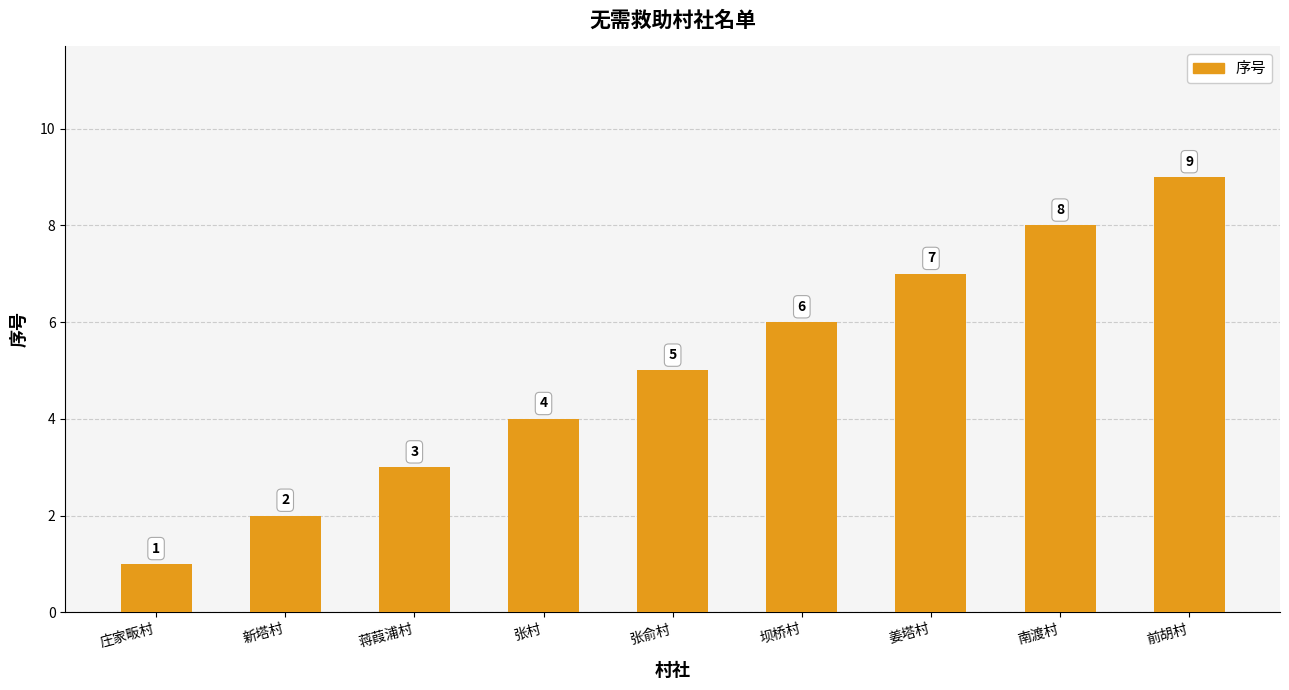

How many distinct data groups are displayed?

1